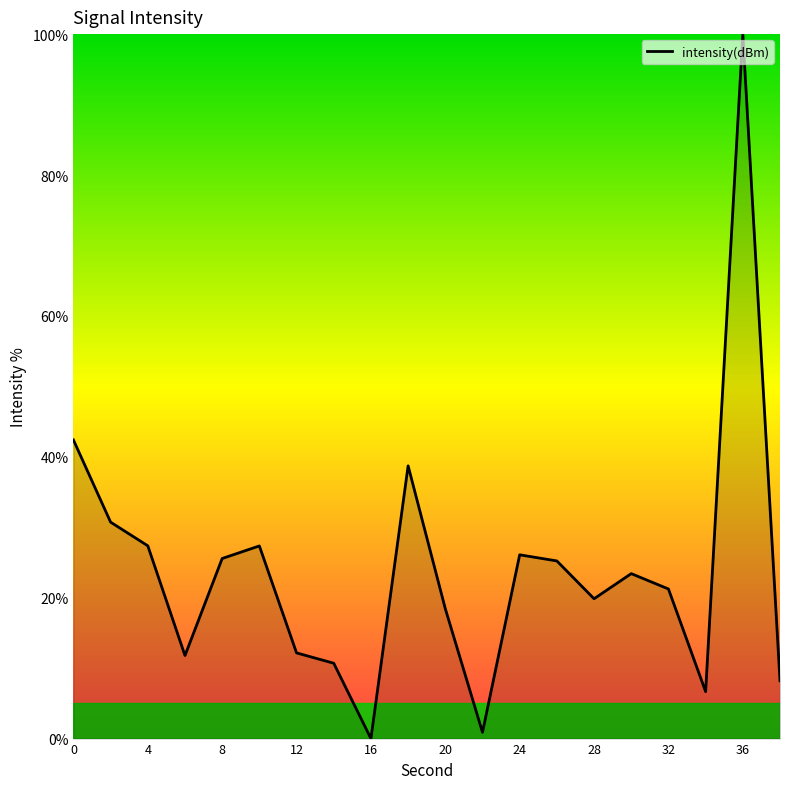

How many interior local peaks (higher than both neighbors) does the data have?

5